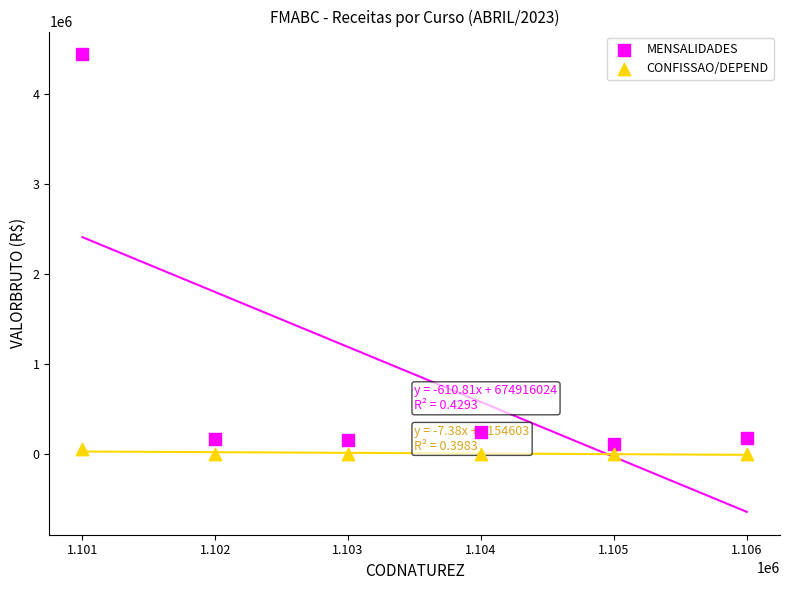

What is the X range (max minus min) for the scatter plot?

4999.0